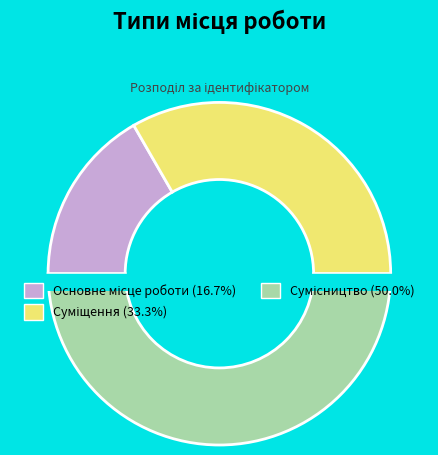

The Сумісництво slice represents 50% of the pie. True or false?

True